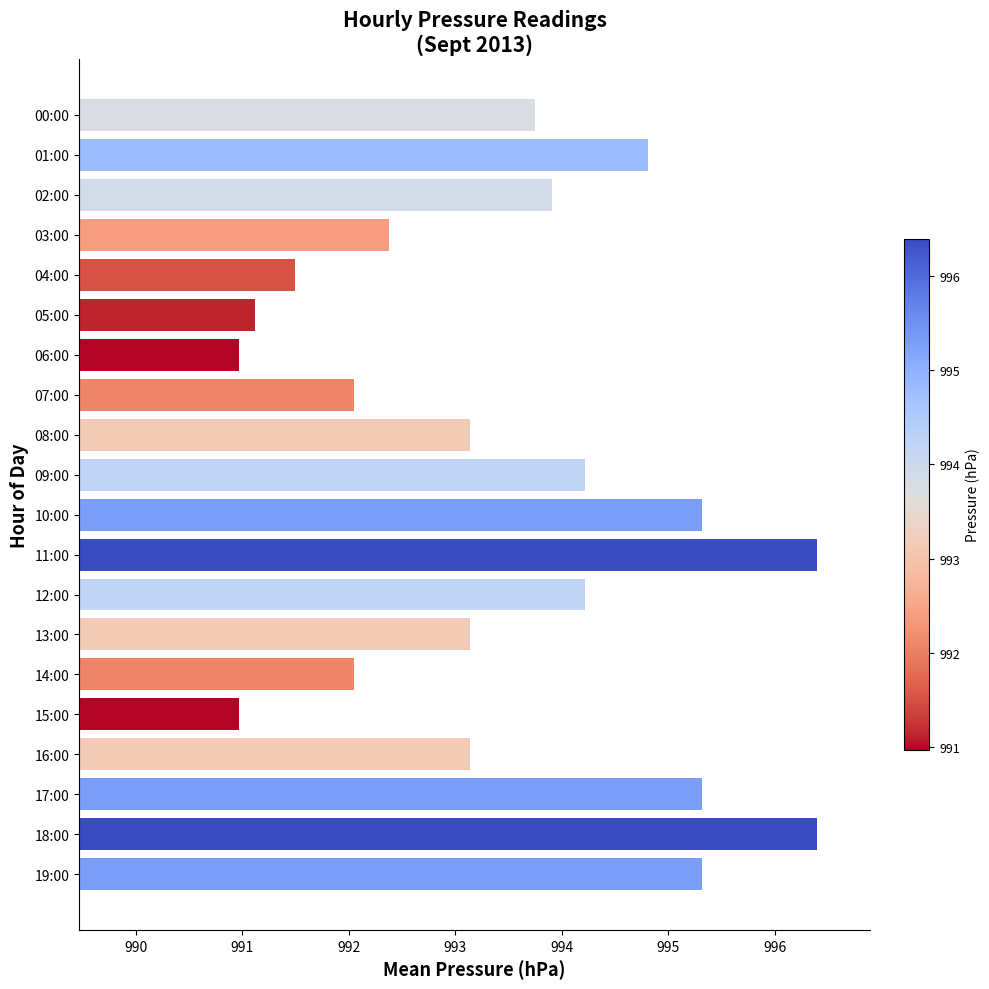

What is the difference between the maximum and minimum values?

5.4